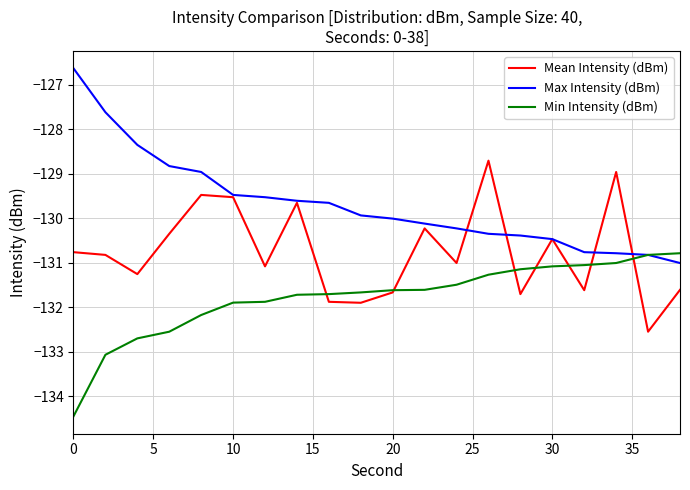

True or false: Mean Intensity (dBm) and Min Intensity (dBm) intersect in this chart.

True